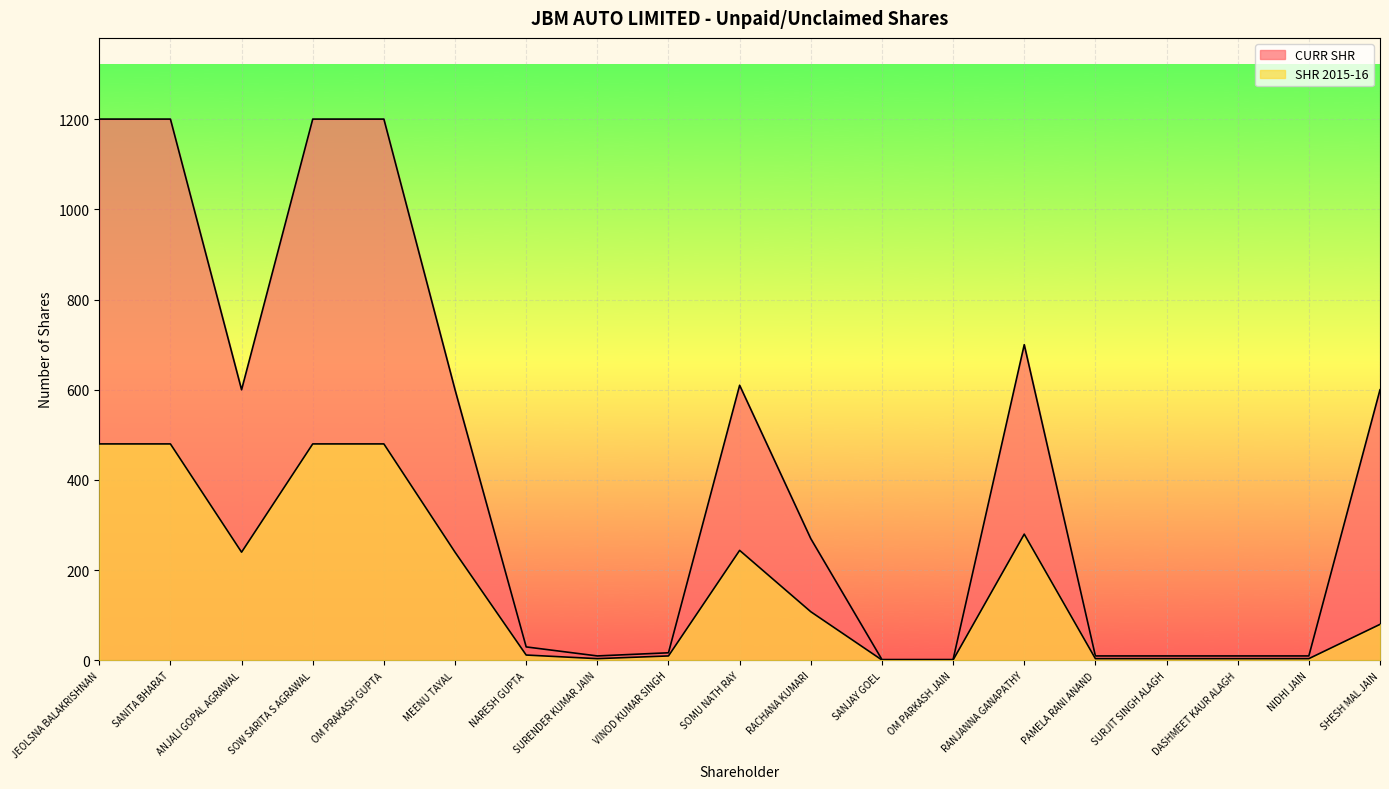

List the series in order of their overall mean, highest first.

CURR SHR, SHR 2015-16